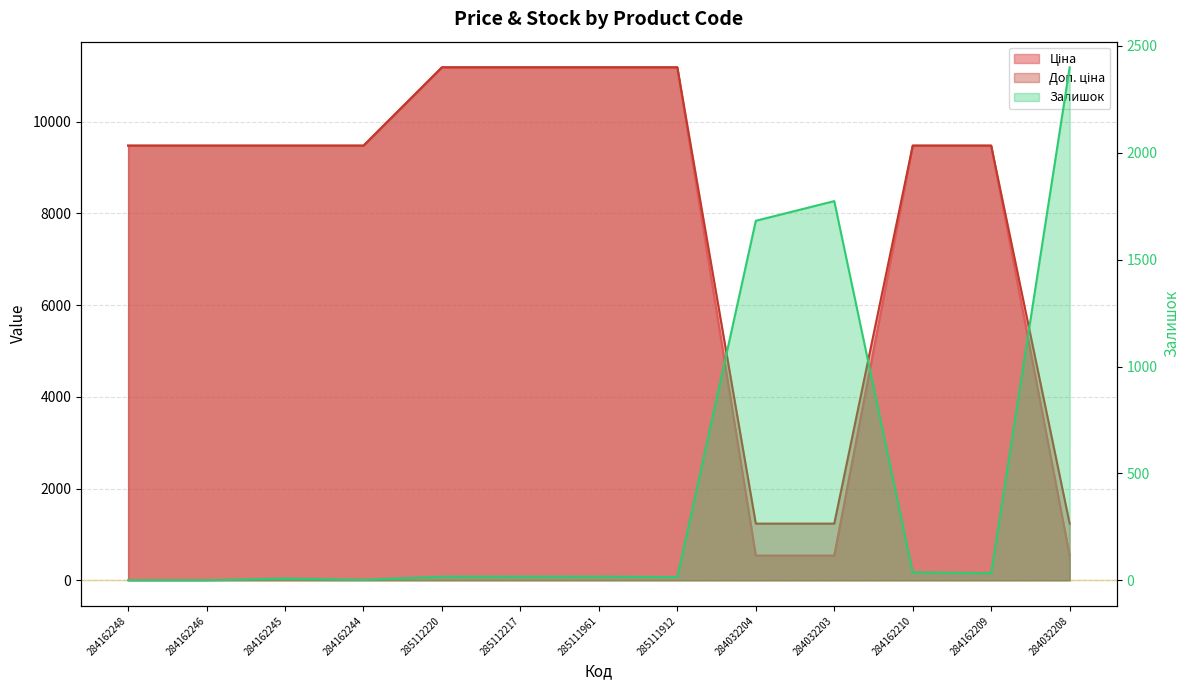

List the labels in order of Залишок value, smallest first.

284162248, 284162246, 284162244, 284162245, 285111912, 285112220, 285112217, 285111961, 284162209, 284162210, 284032204, 284032203, 284032208